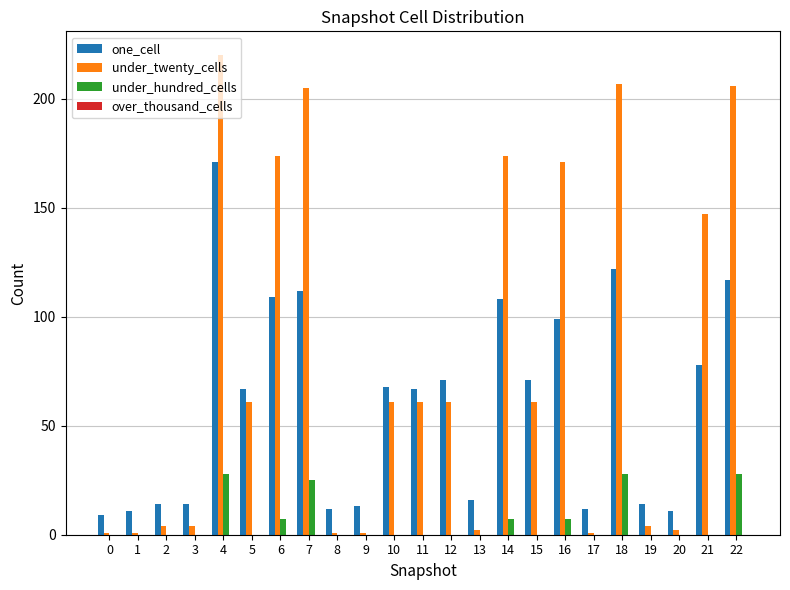

Which series has the largest total across all categories?

under_twenty_cells